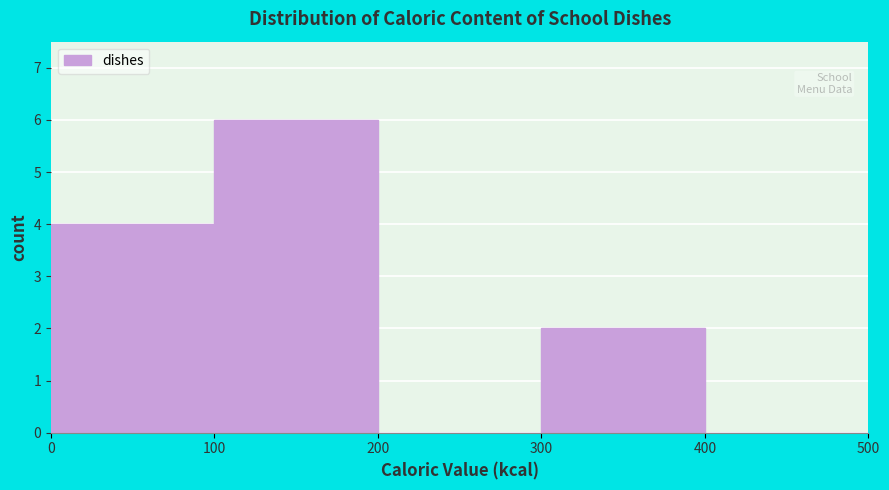

What is the height of the bar covering 100 to 200 on the x-axis? The values are not printed on the chart, so give them approximately, as read against the axis.

6